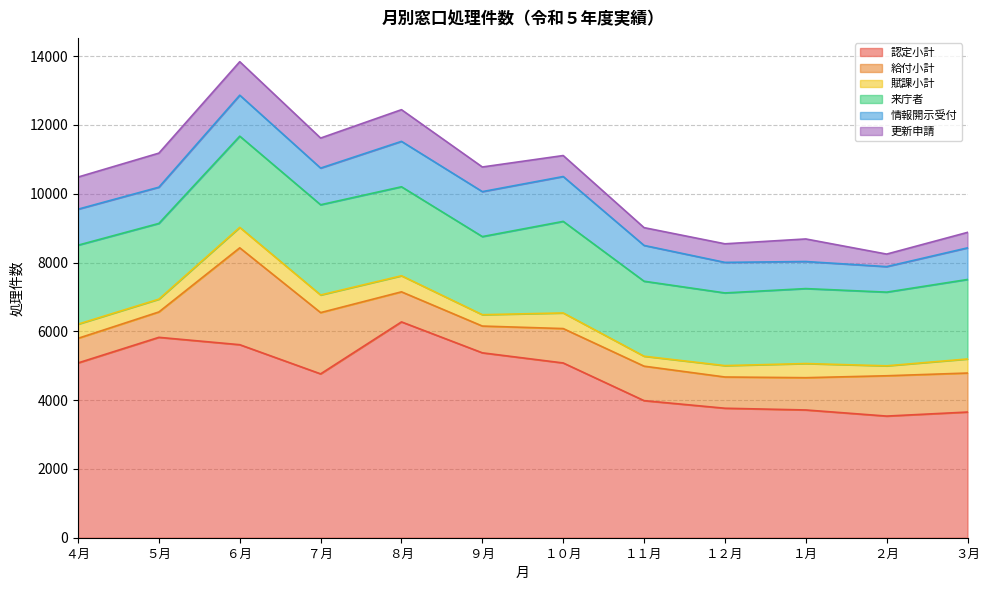

What is the sum of the 更新申請 values at ９月 and １２月?

1256